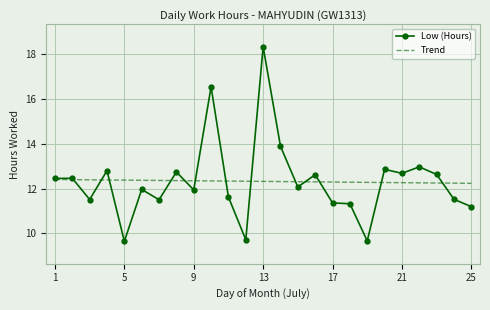

Rank the series by their maximum value, from lowest to highest.

Trend, Low (Hours)